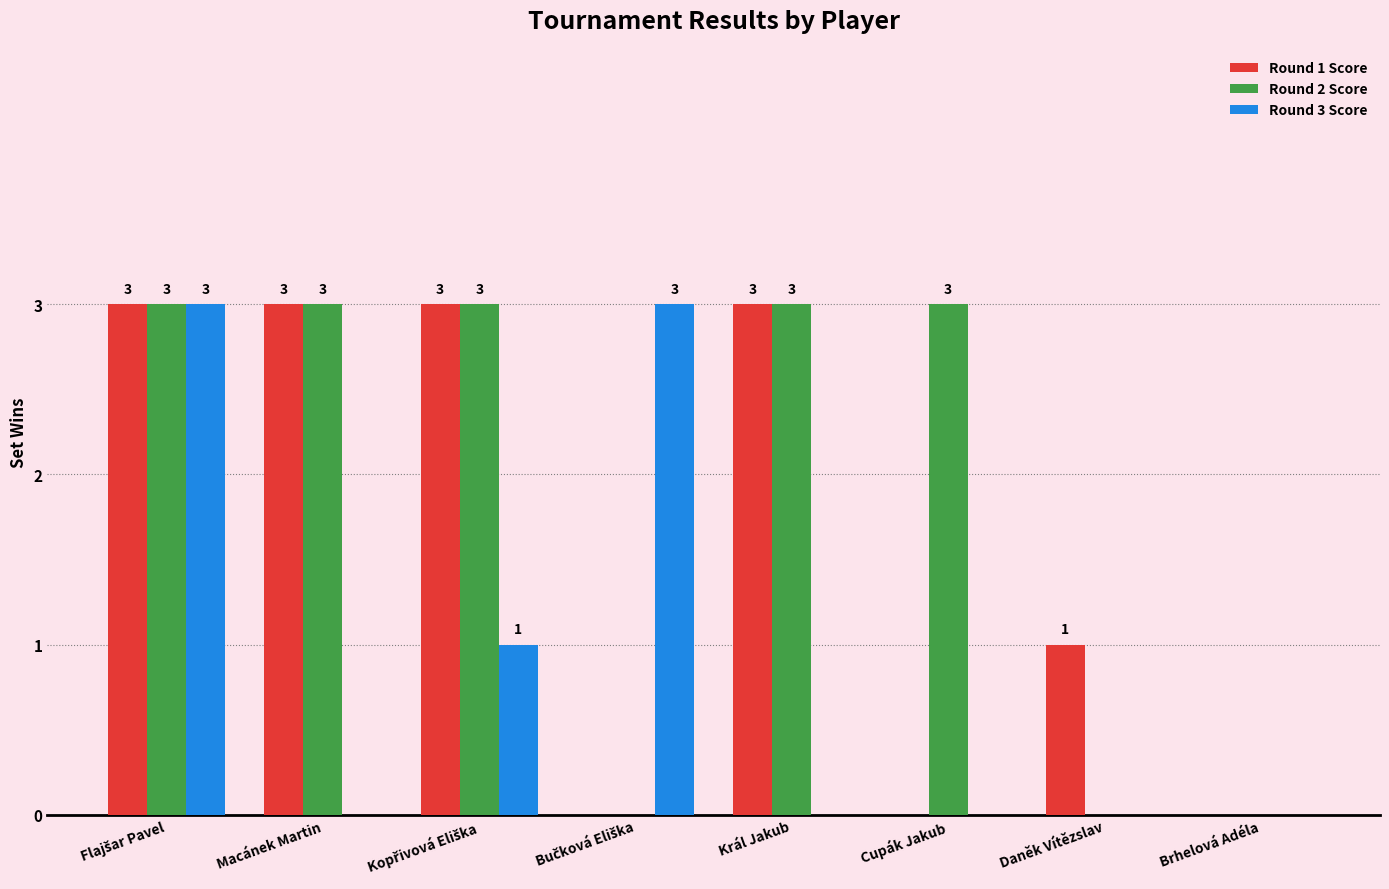

True or false: Round 2 Score has a value of 0 at Daněk Vítězslav.

True